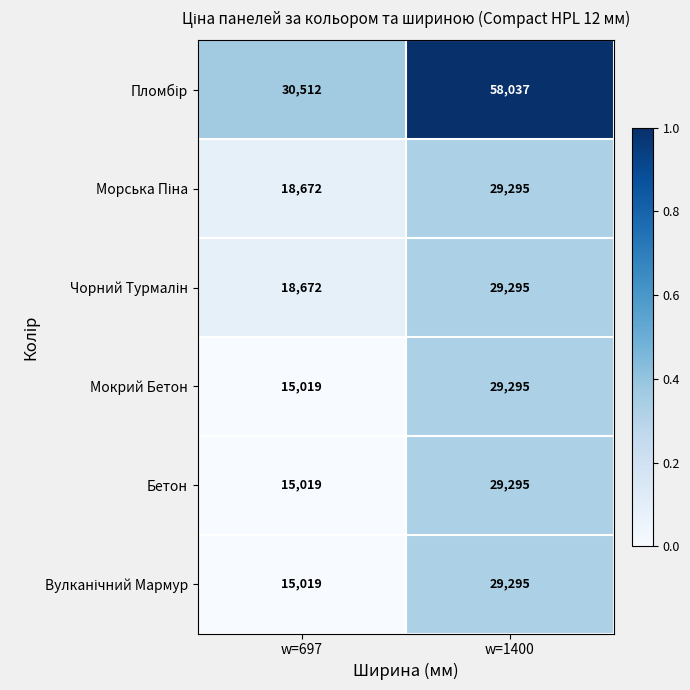

At which category is the sum across all series the highest?

w=1400